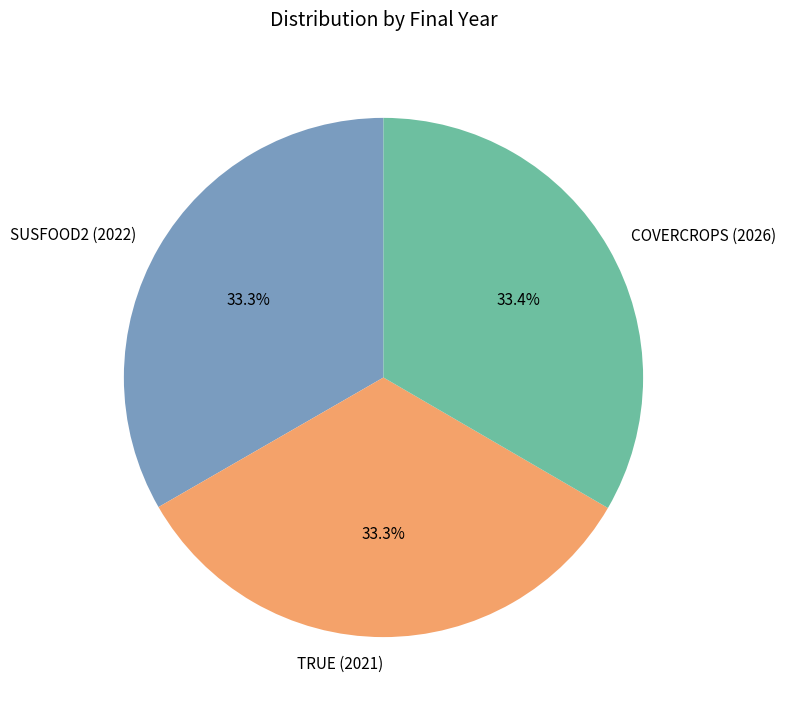

True or false: COVERCROPS (2026) accounts for 21% of the total.

False